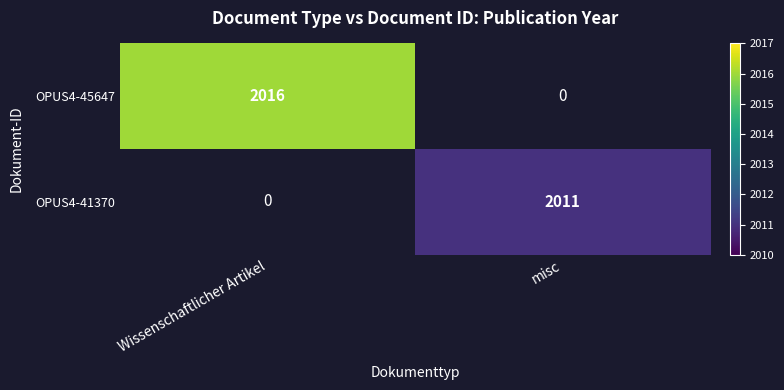

Is the value of OPUS4-45647 at misc greater than the value of OPUS4-41370 at Wissenschaftlicher Artikel?

No